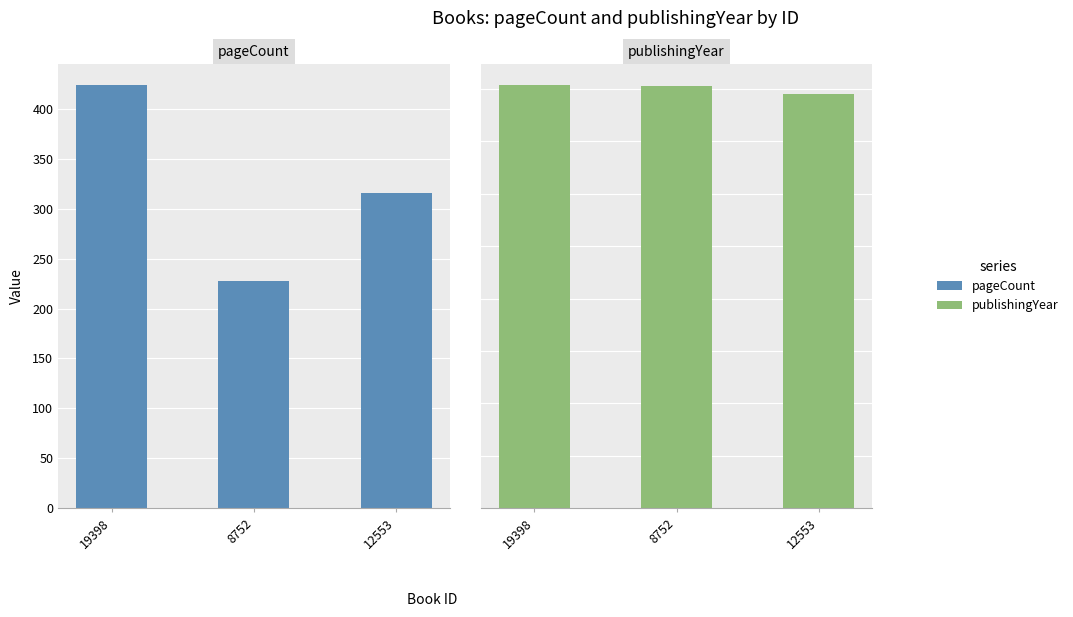

Is it true that publishingYear equals 2015 at 8752?

True